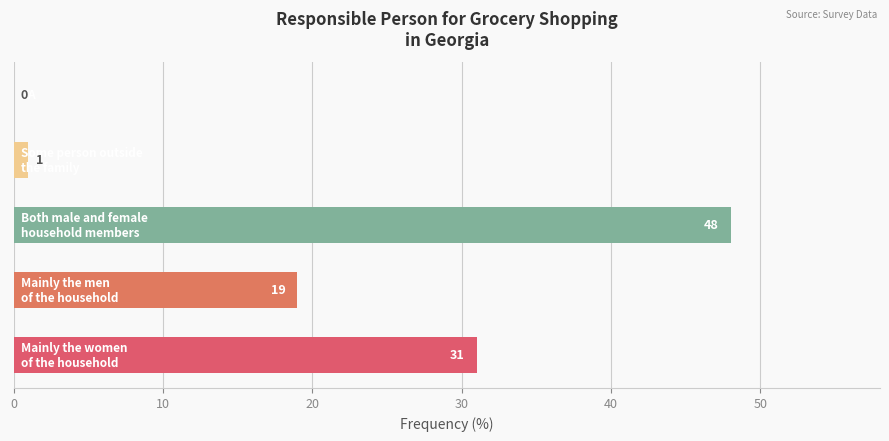

What is the maximum value shown in the chart?

48